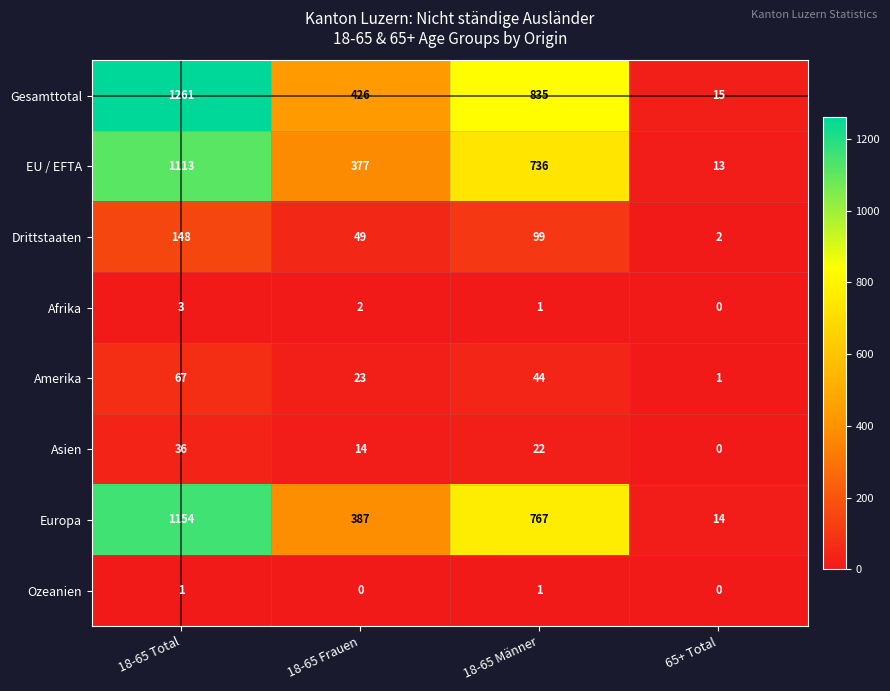

Count the Amerika values in the range 23 to 67.

3